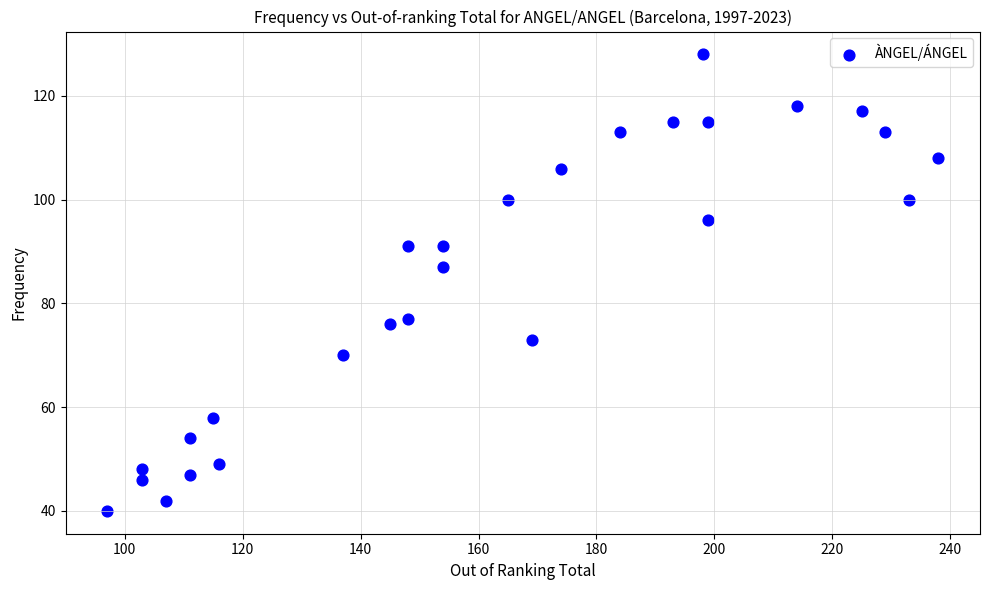

What Y value in the scatter plot is closest to 84?

87